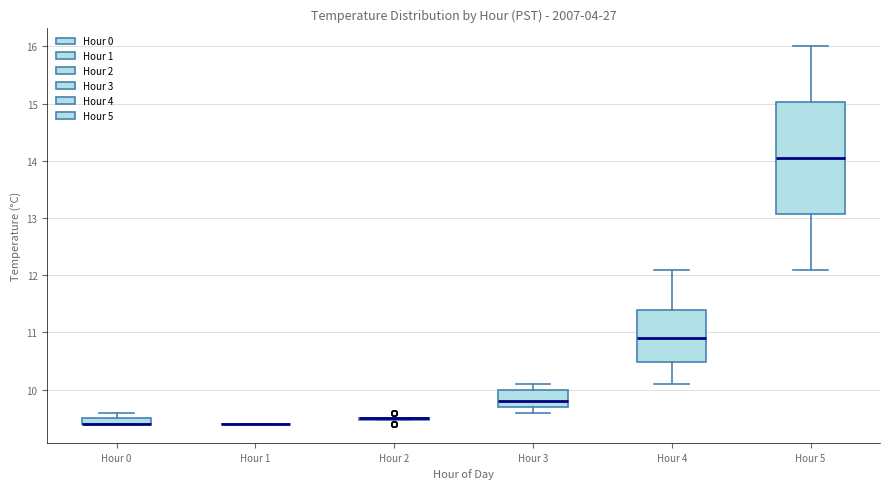

Comparing the boxes themselves (not the whiskers), which one is the tallest?

Hour 5